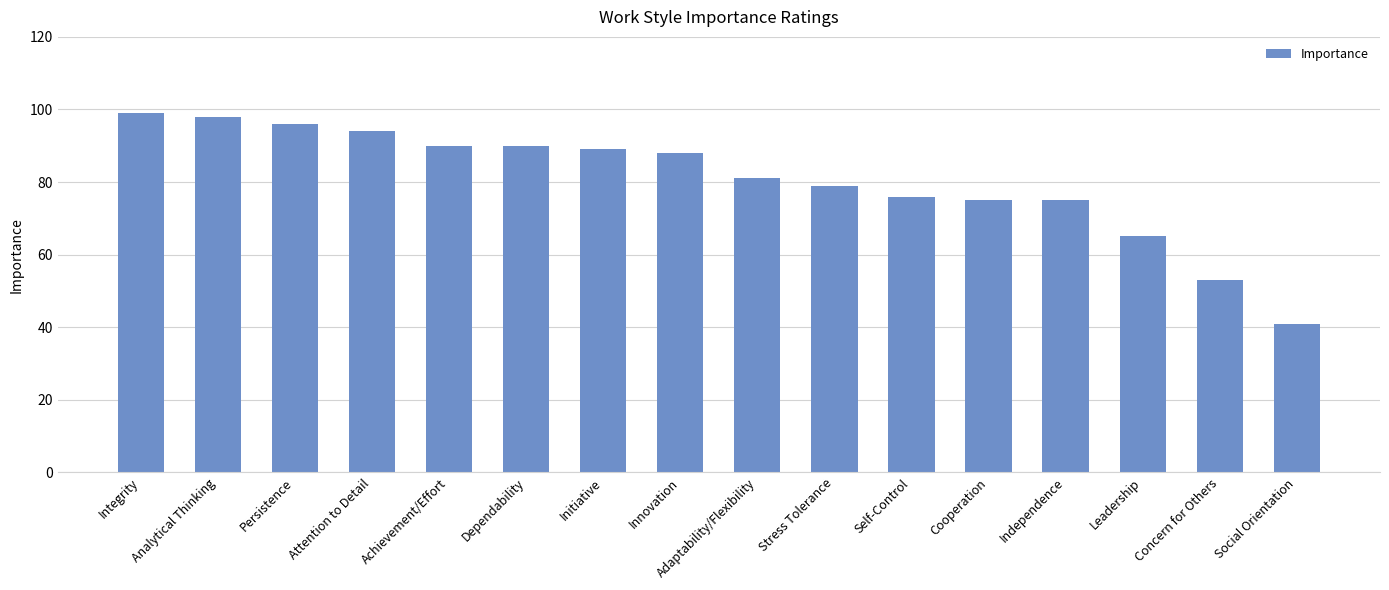

What is the label of the 3rd bar from the right?

Leadership